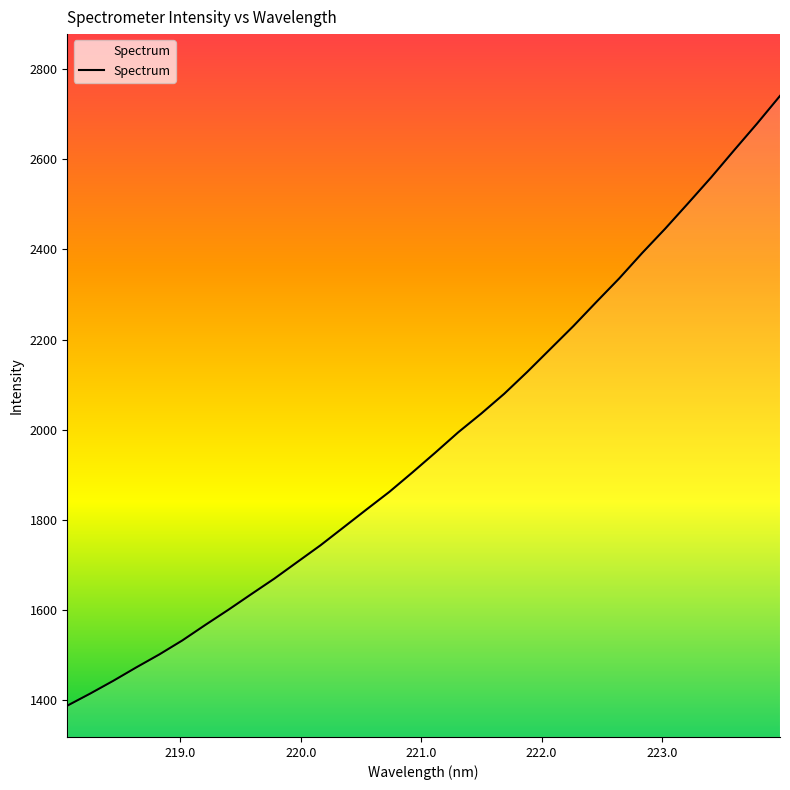

What is the greatest value displayed?

2740.4